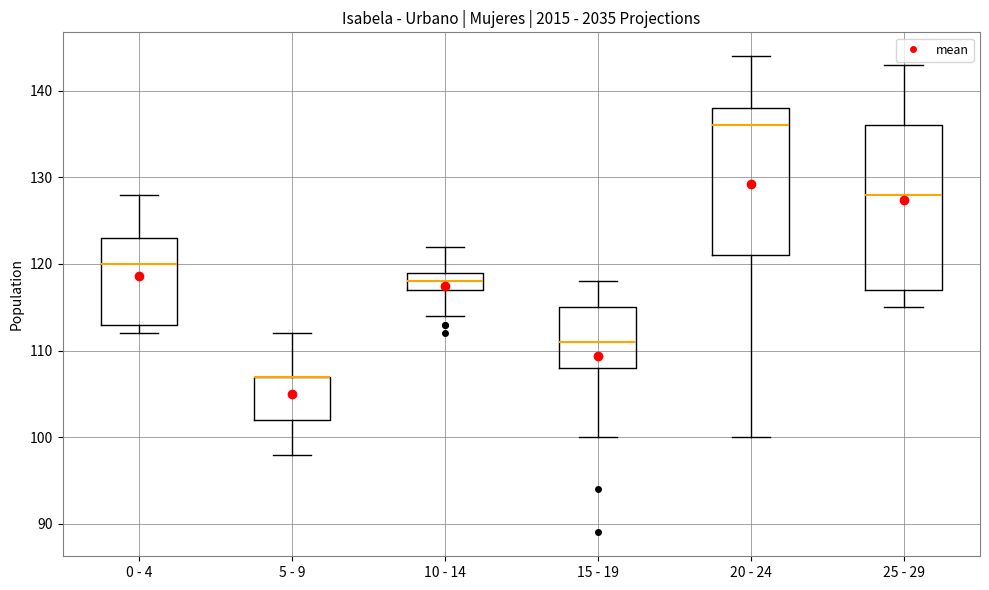

Where does the lower whisker of the box for 25 - 29 end on the y-axis? The values are not printed on the chart, so give them approximately, as read against the axis.

115